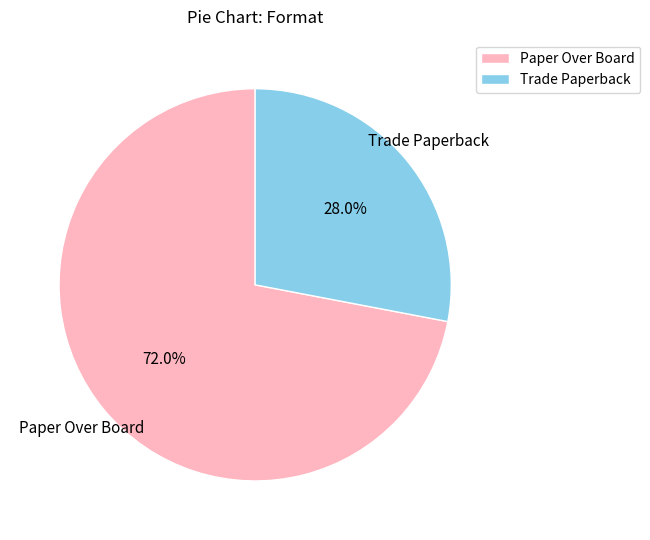

Does Trade Paperback represent more than half of the total?

No